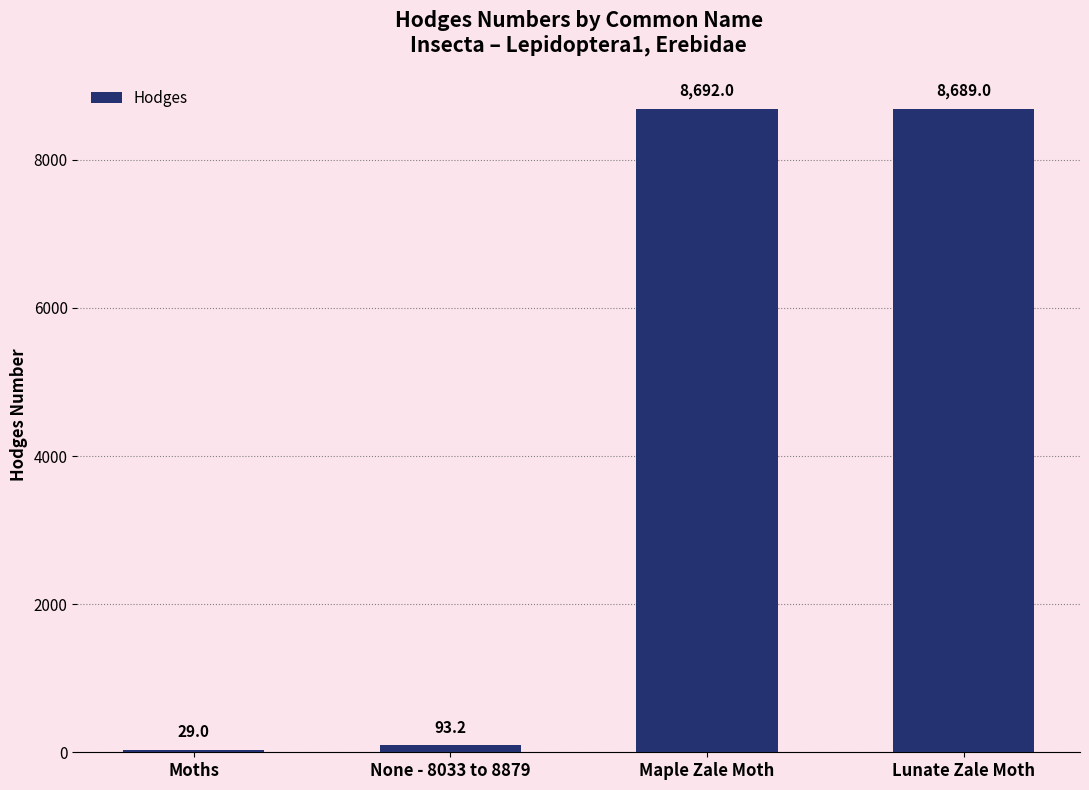

Count the number of categories in the chart.

4